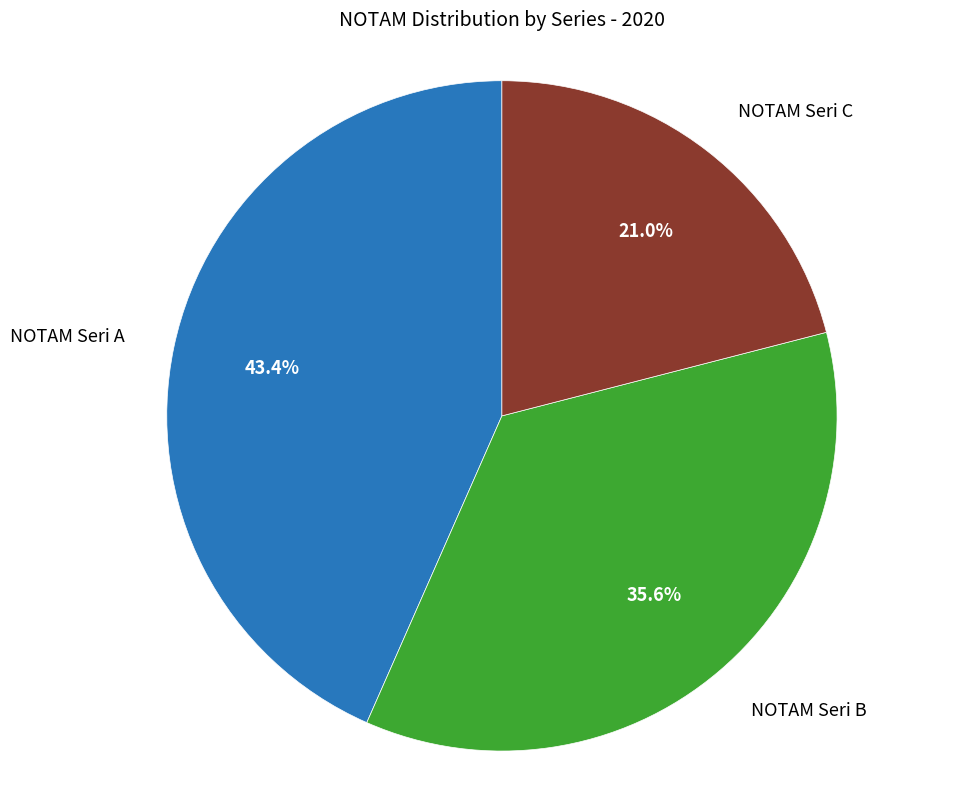

Rank the categories by value from highest to lowest.

NOTAM Seri A, NOTAM Seri B, NOTAM Seri C